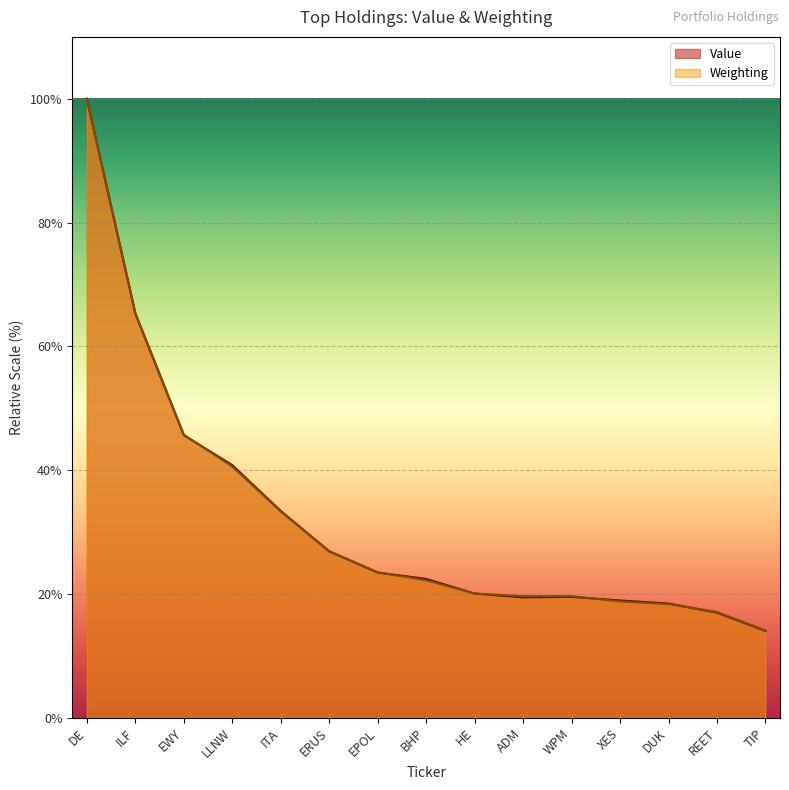

How many intersections are there between Weighting and Value?

6